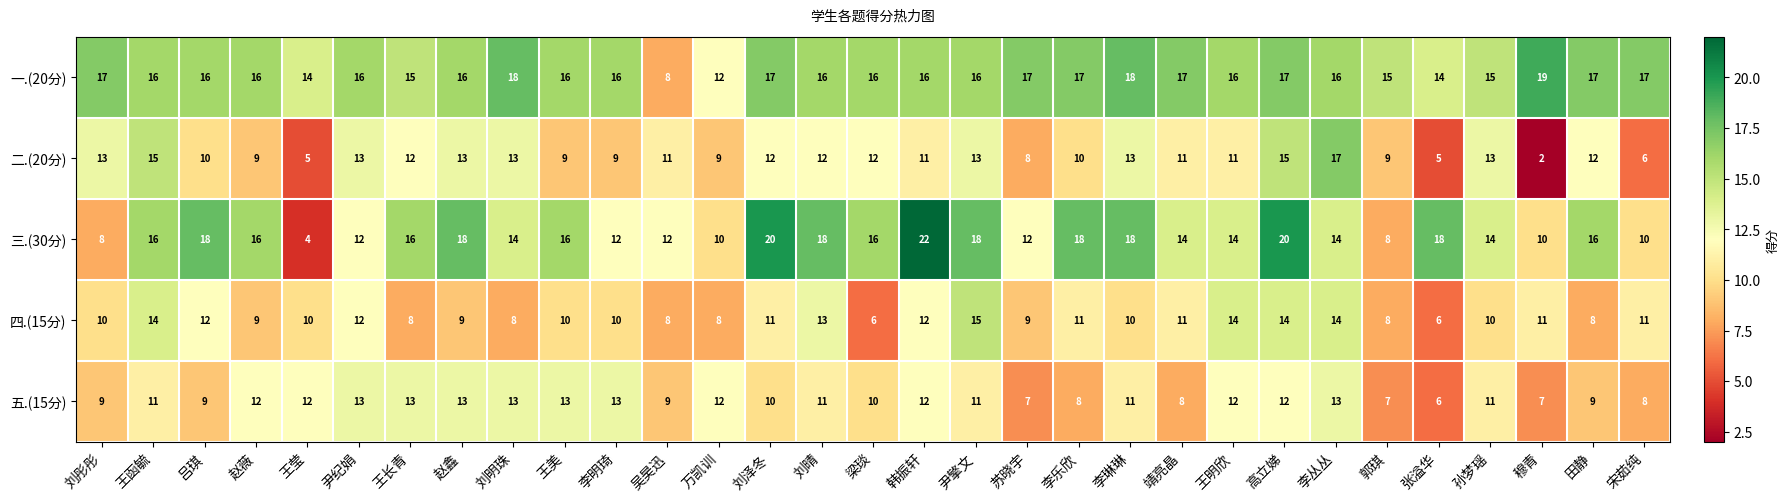

What is the sum of the 三.(30分) values at 刘明珠 and 吕琪?

32